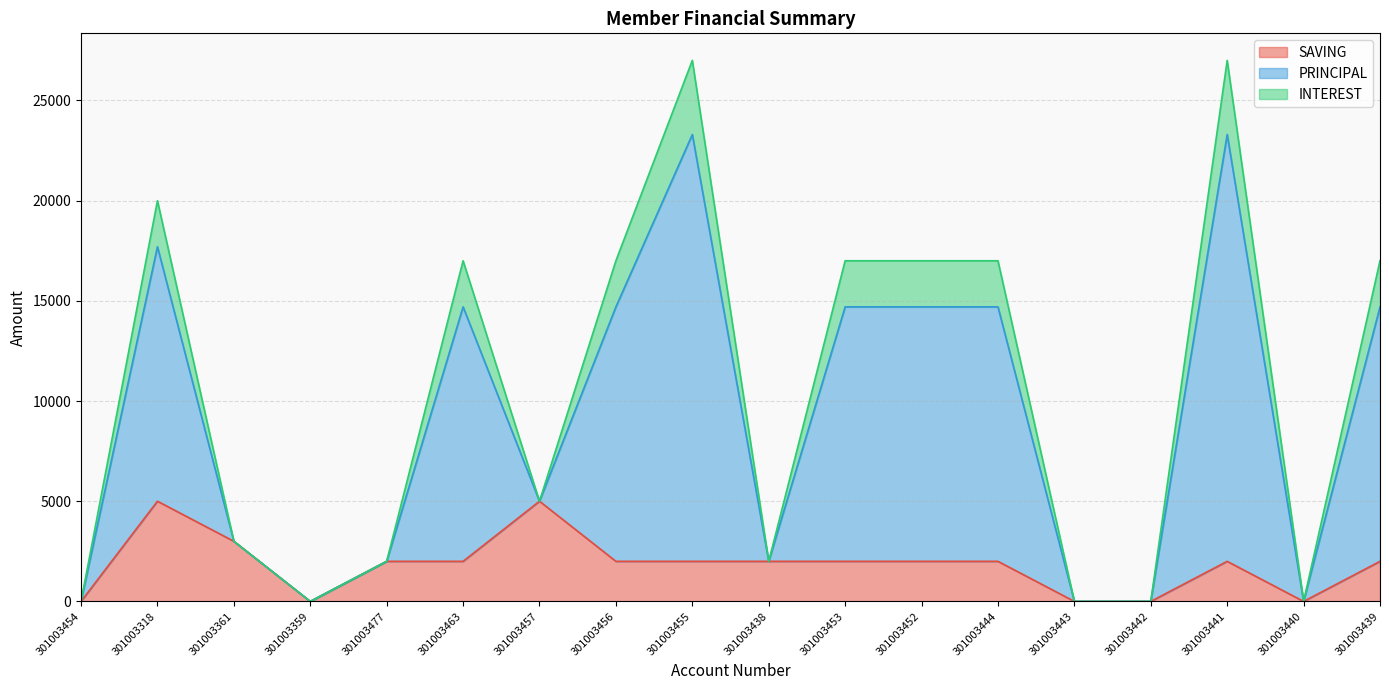

True or false: SAVING and PRINCIPAL intersect in this chart.

False